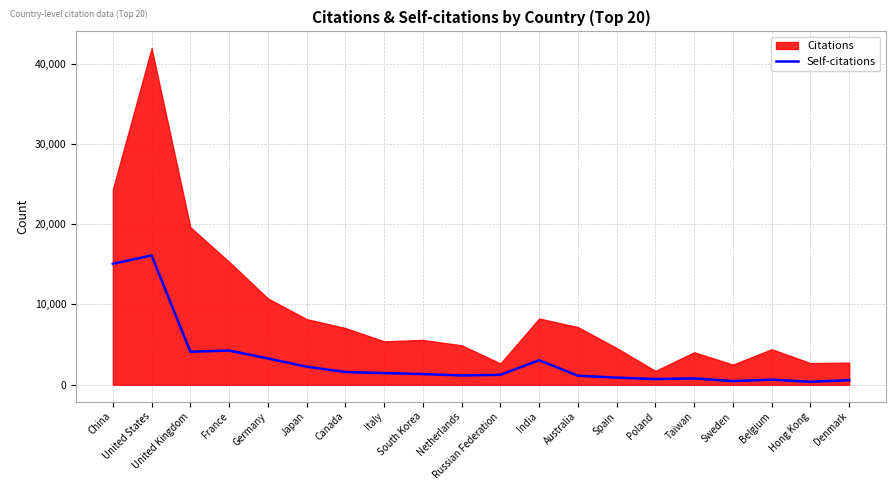

Reading left to right, transcribe all the data shown in this chart.

China=15058	United States=16113	United Kingdom=4107	France=4252	Germany=3272	Japan=2244	Canada=1580	Italy=1446	South Korea=1323	Netherlands=1150	Russian Federation=1231	India=3052	Australia=1120	Spain=880	Poland=705	Taiwan=781	Sweden=450	Belgium=624	Hong Kong=358	Denmark=566